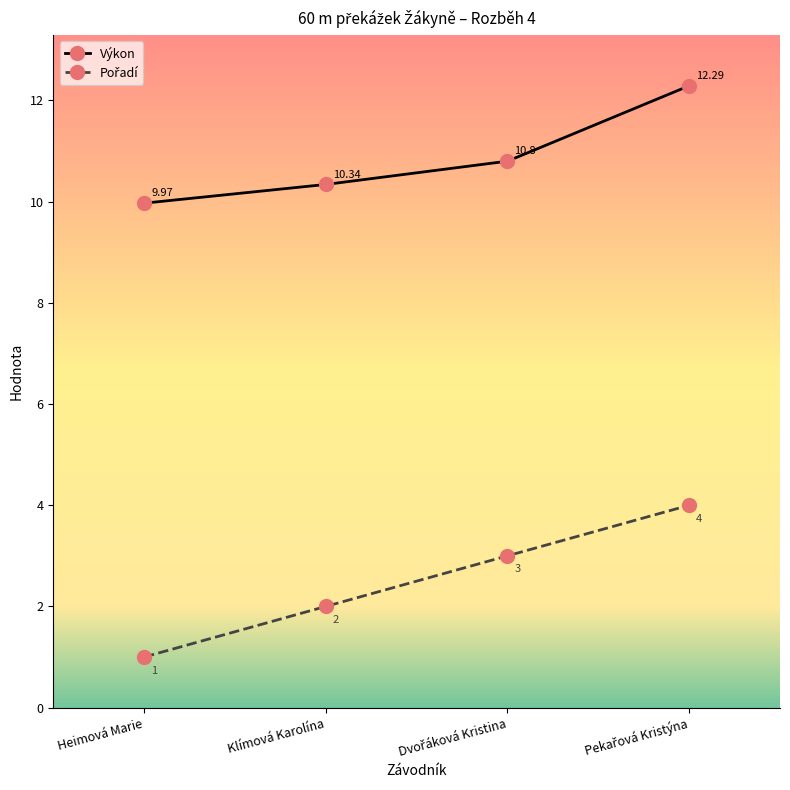

Does the chart display data point markers on the line(s)?

Yes